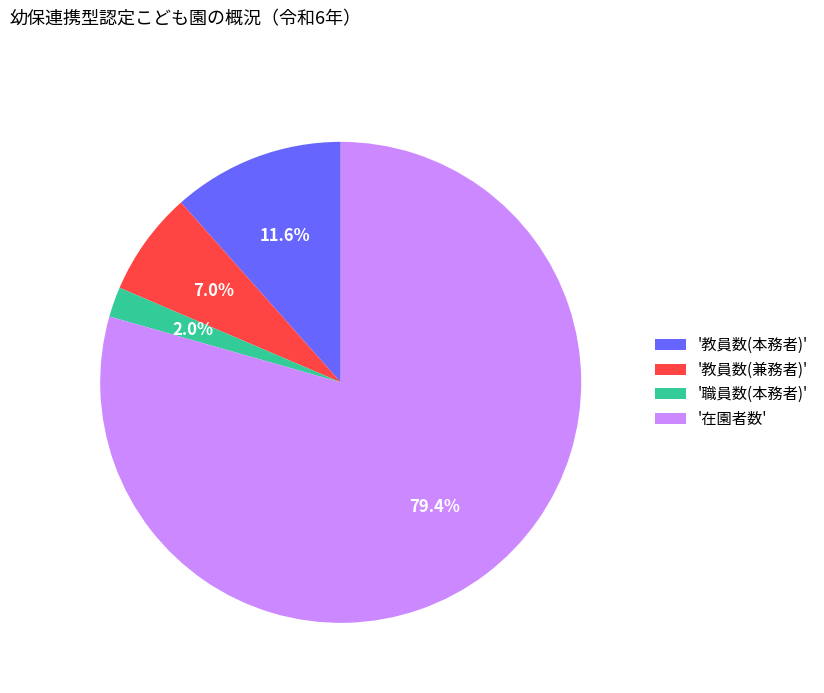

Which slice is the largest?

'在園者数'